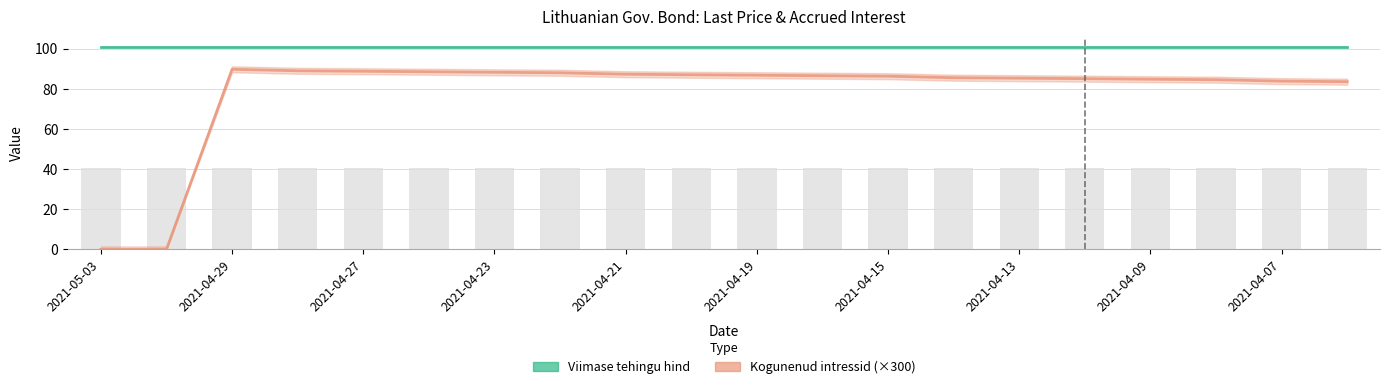

How many data points are less than 86?

9